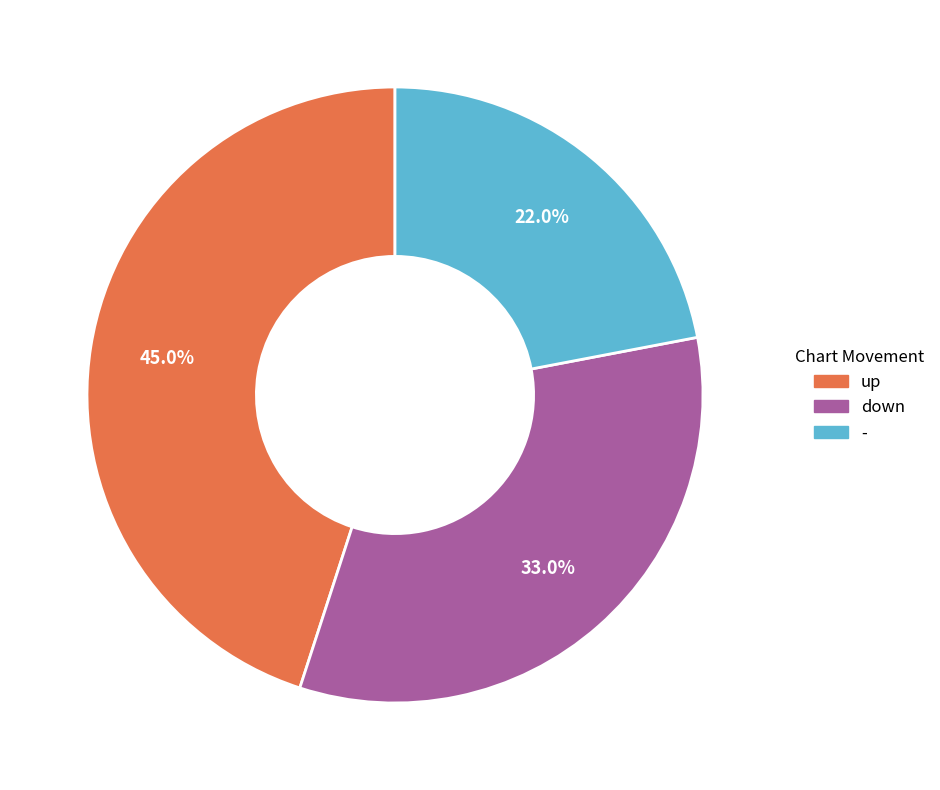

Does any single category account for the majority?

No